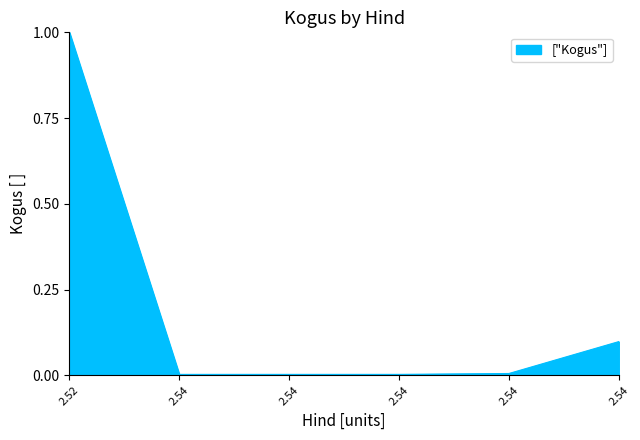

How many lines are shown in the chart?

1